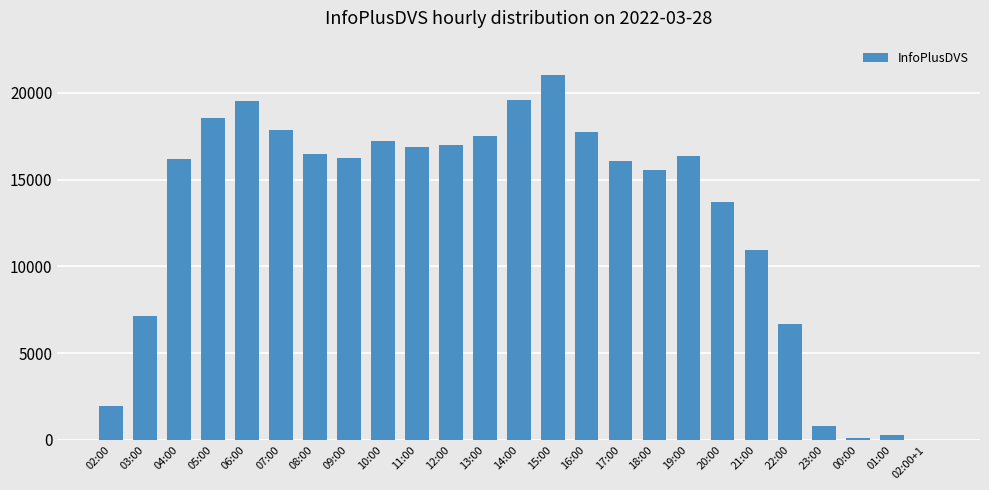

True or false: the data shows 4320 at 08:00.

False